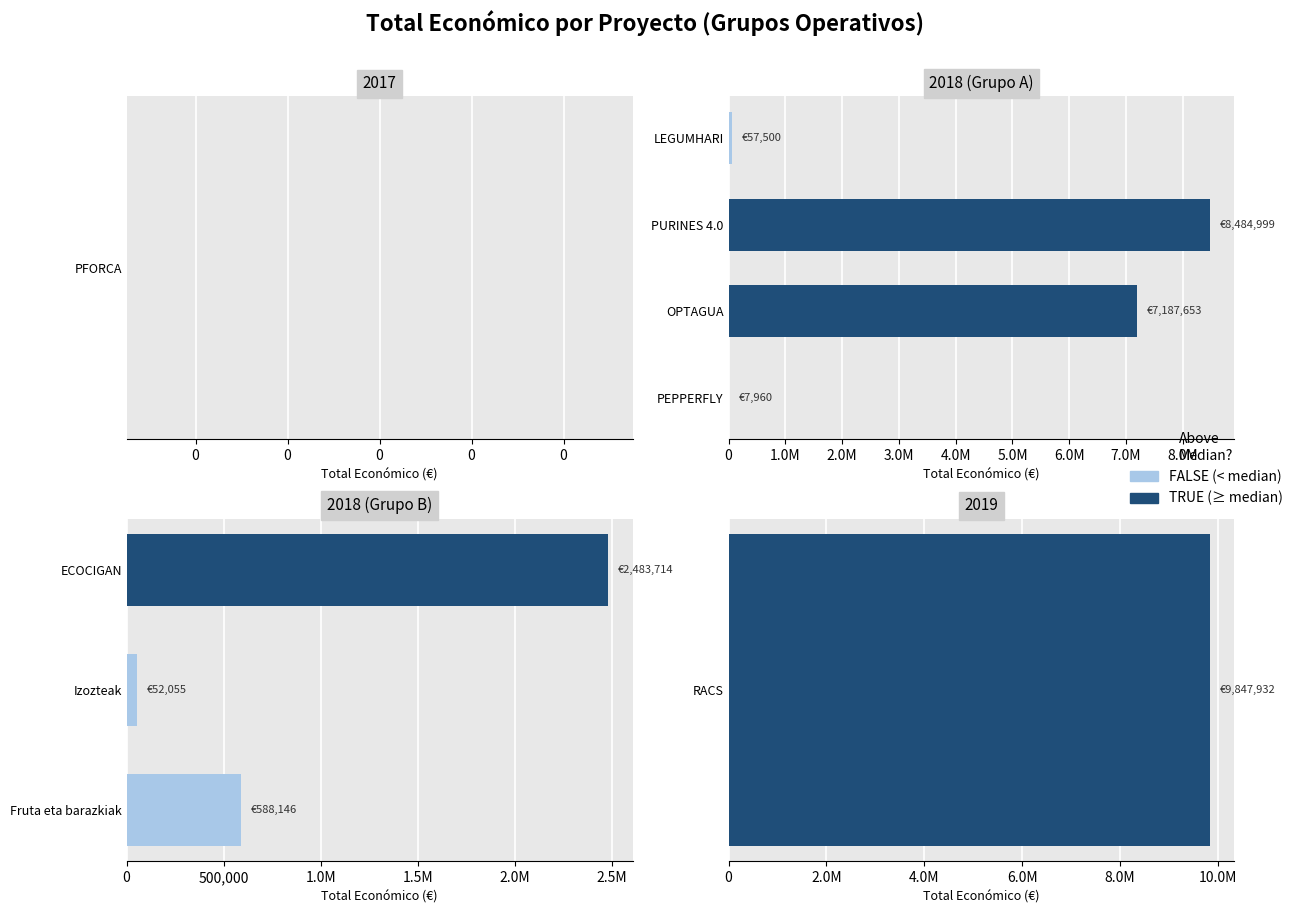

What is the sum of all values?

28709959